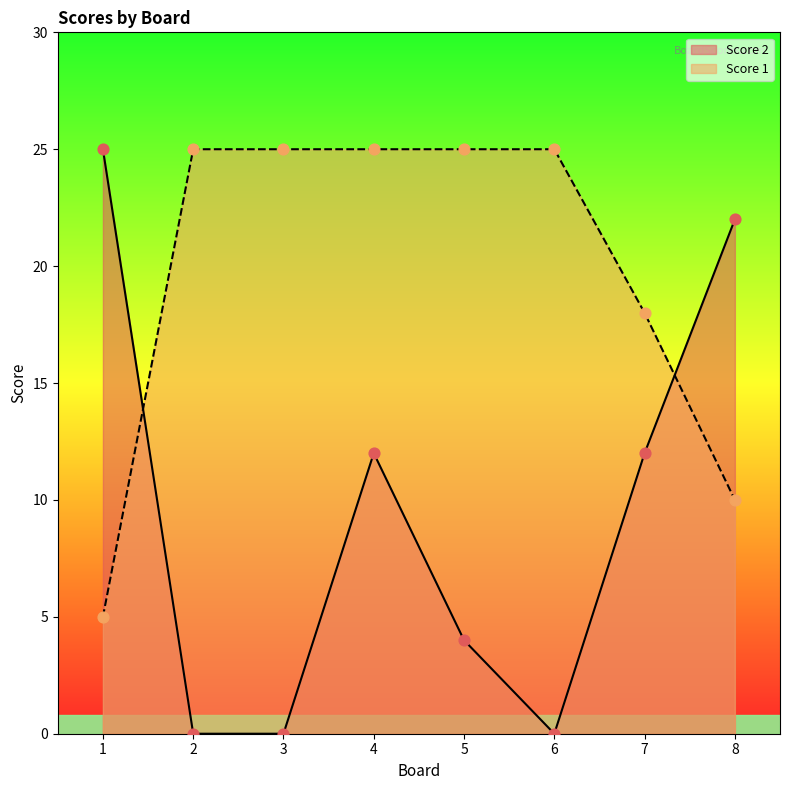

At how many categories does at least one series exceed 23?

6